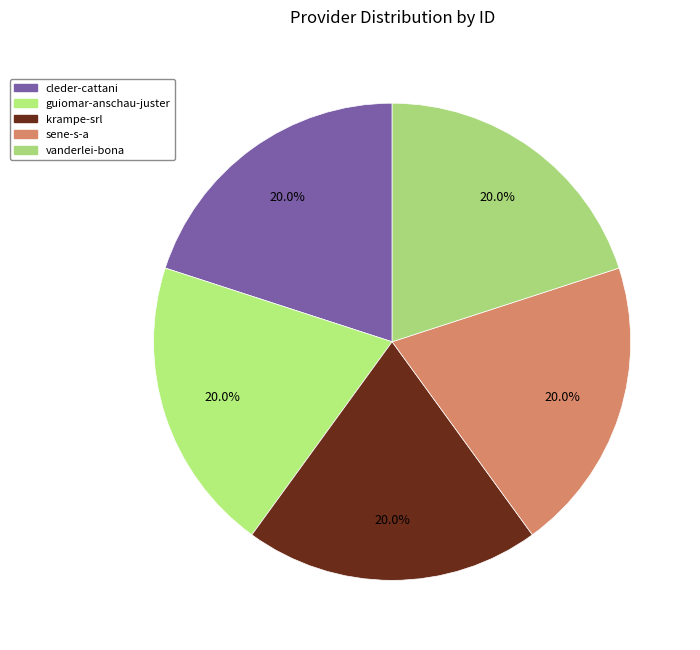

Combined, what portion of the pie is guiomar-anschau-juster and cleder-cattani?

40.0%